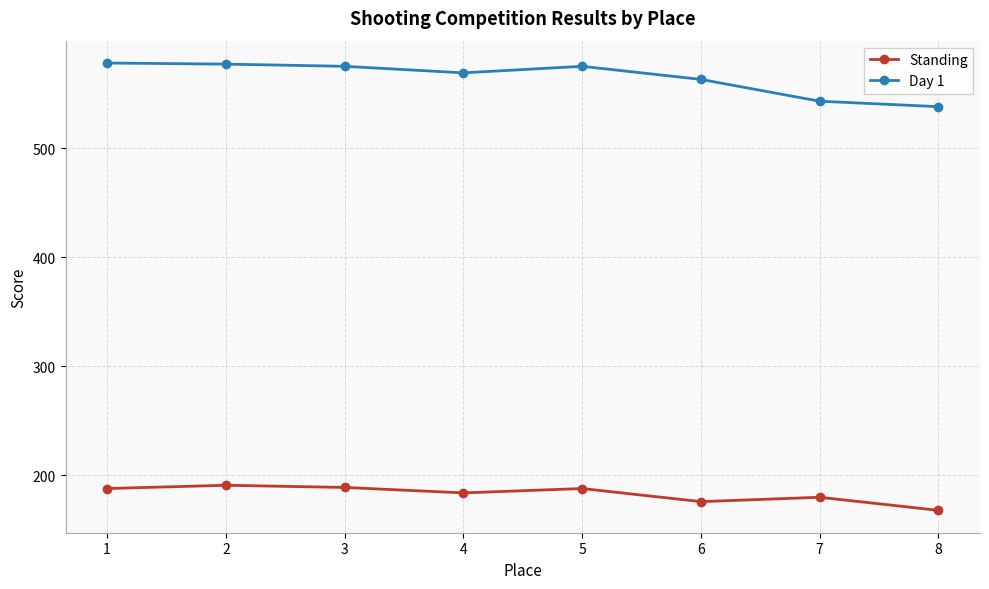

What is the sum of the Day 1 values at 5 and 1?

1153